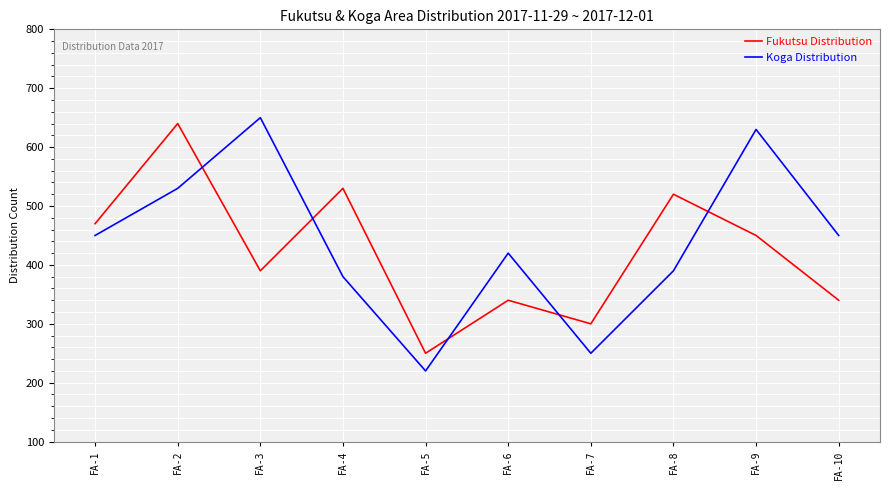

Which series has the largest range (max minus min)?

Koga Distribution